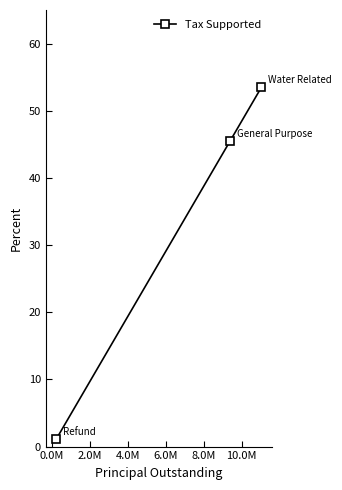

What is the value of the 2nd point from the left?

45.5